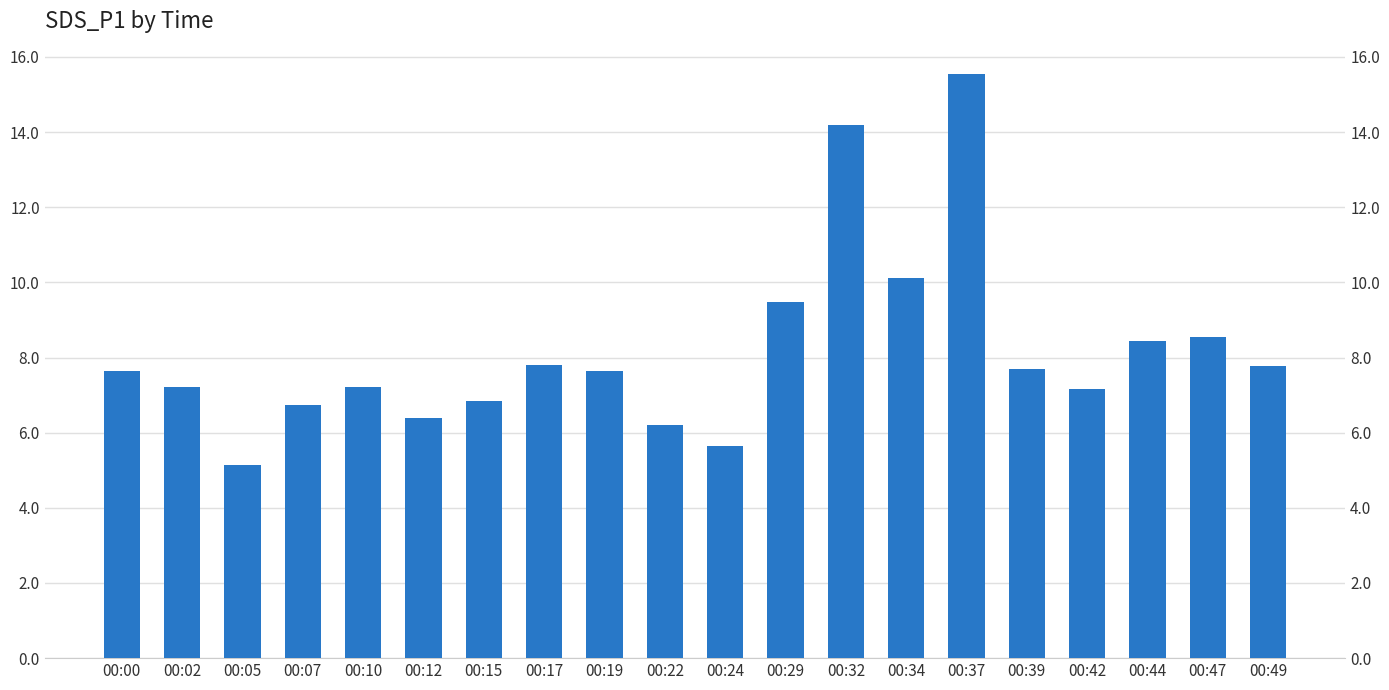

Where is the data nearest to the value 10?

00:34